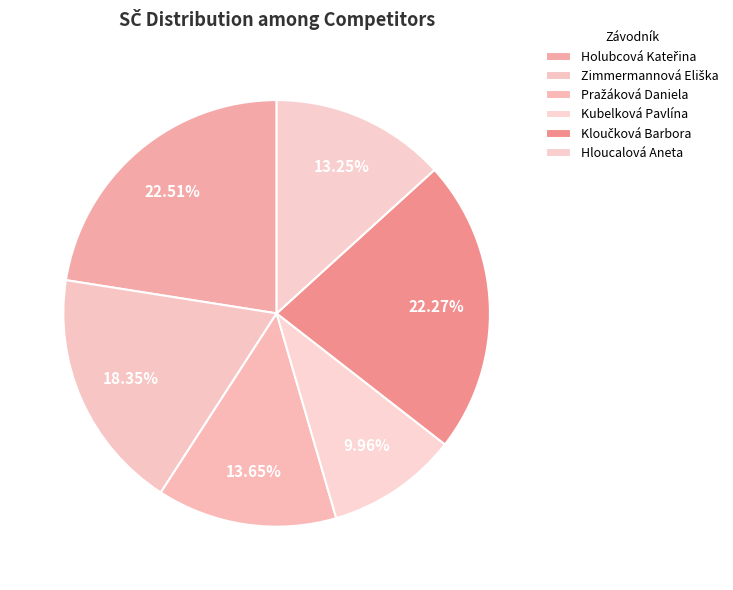

How many slices are in this pie chart?

6